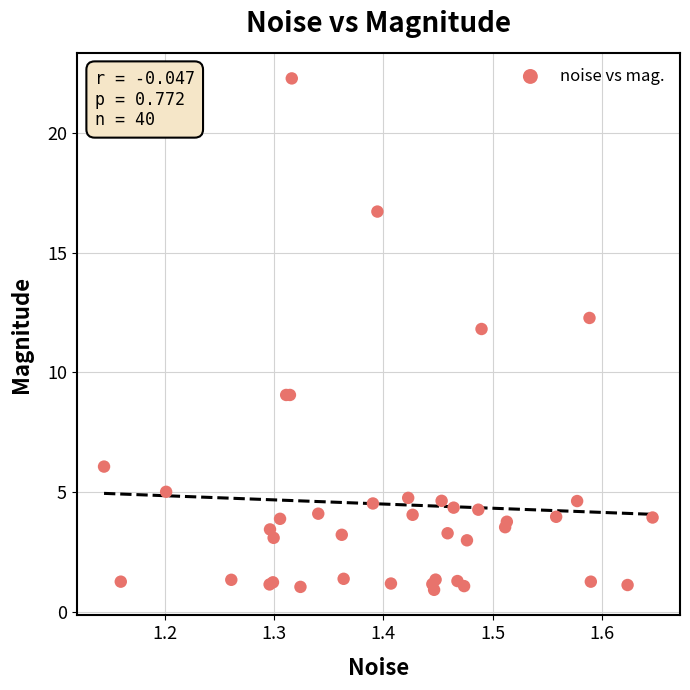

What Y value in the scatter plot is closest to 11?

11.8